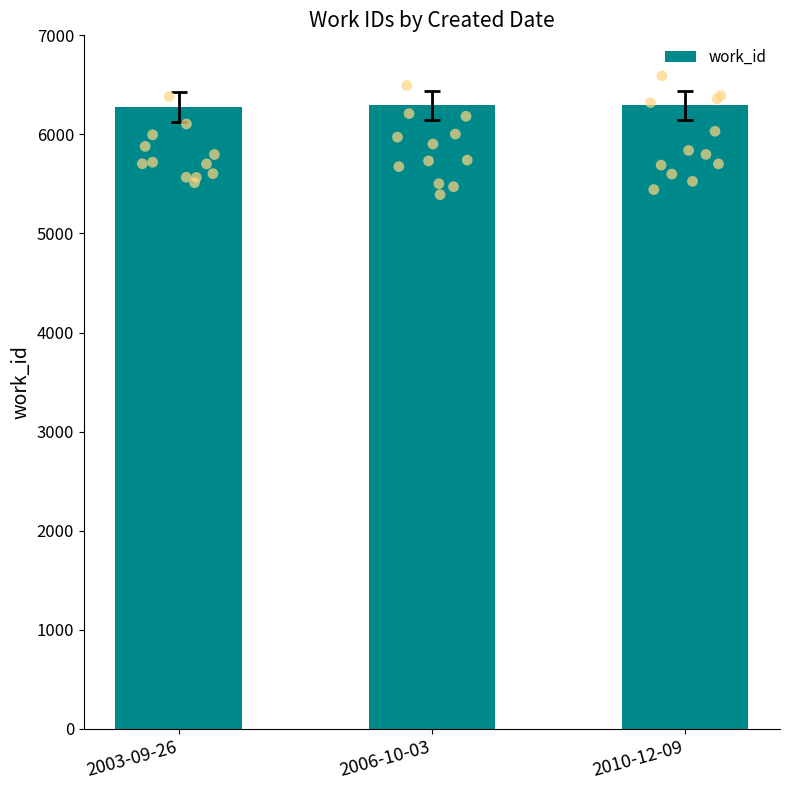

Which has a higher value, 2010-12-09 or 2006-10-03?

2010-12-09